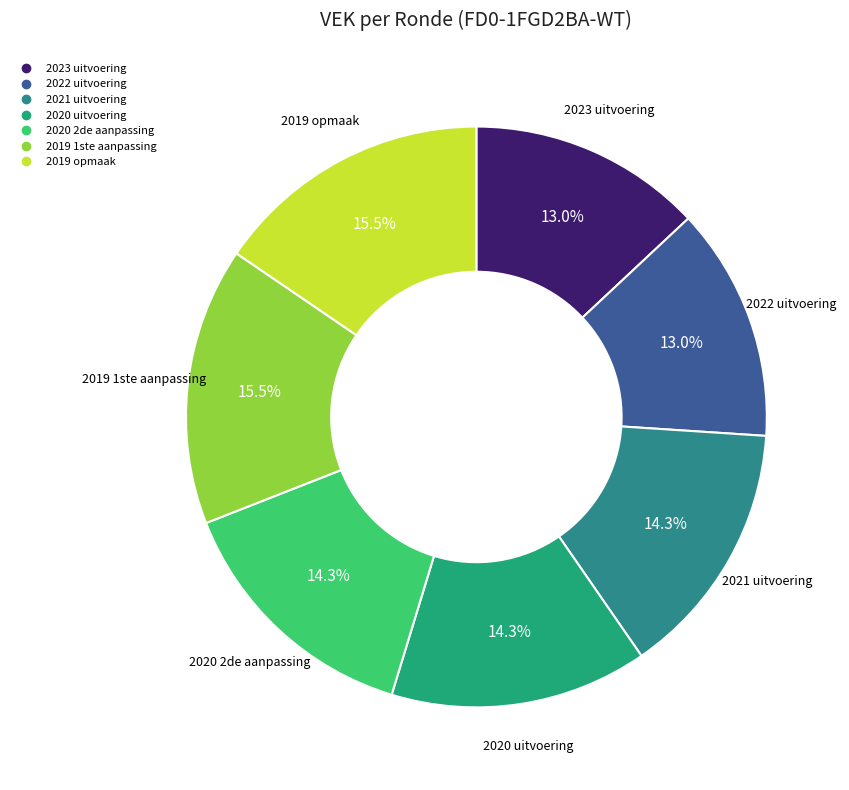

Is there a majority slice in this chart?

No